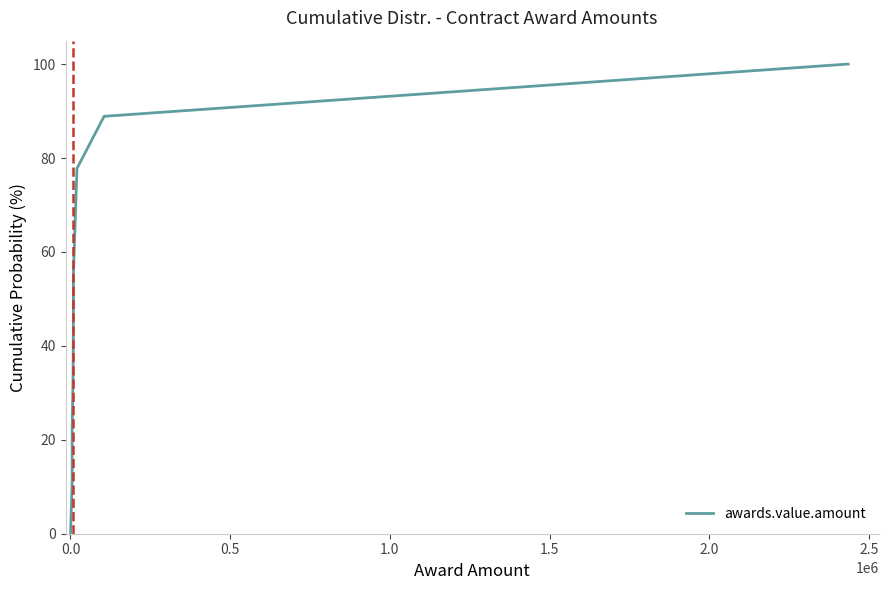

What is the greatest value displayed?

100.0